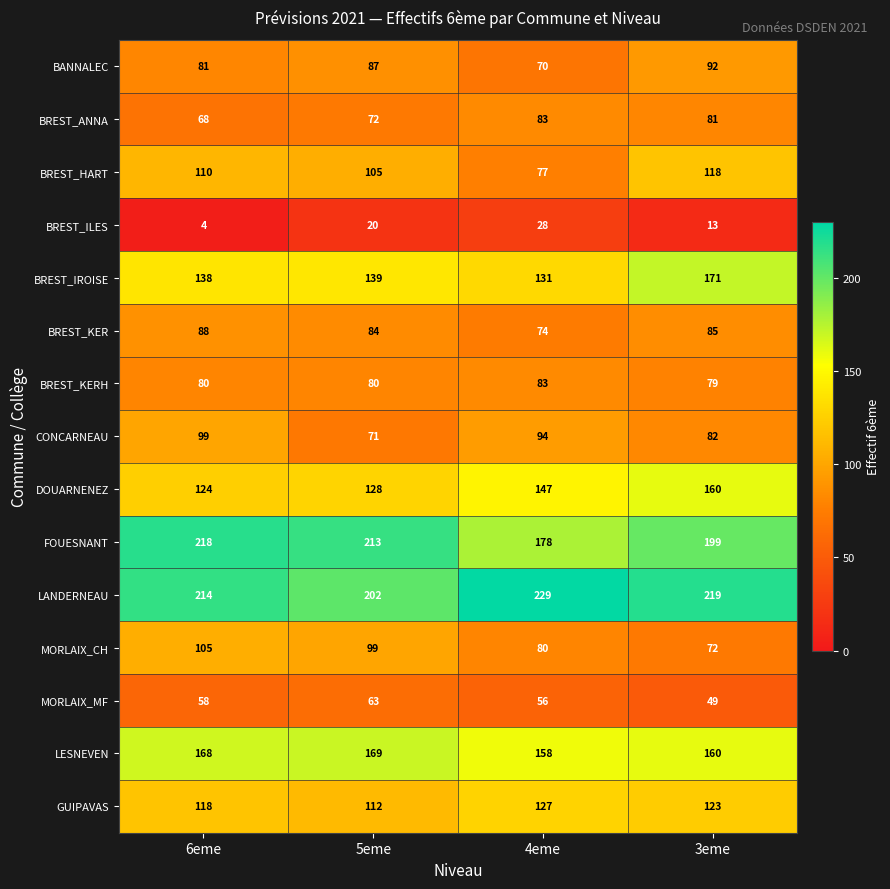

What value does the MORLAIX_CH series have at 3eme, to the nearest 5?

70